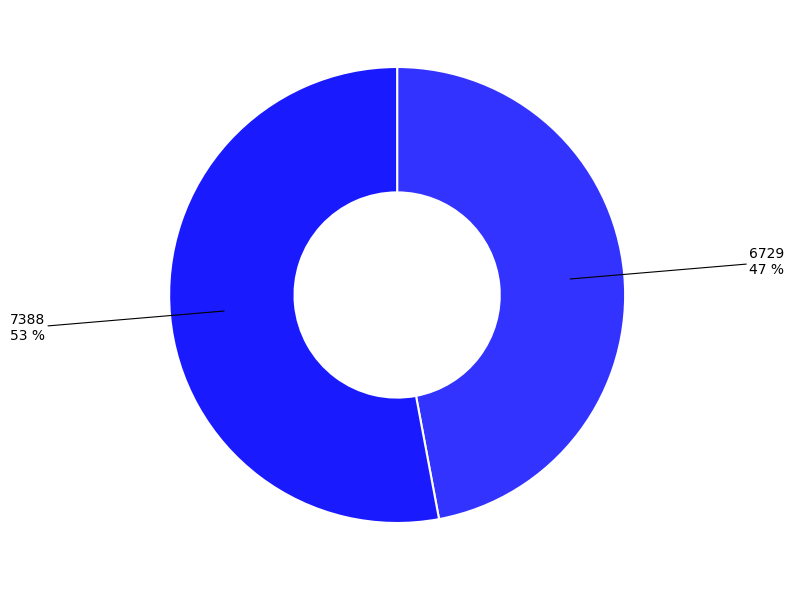

Count the number of slices in the pie.

2